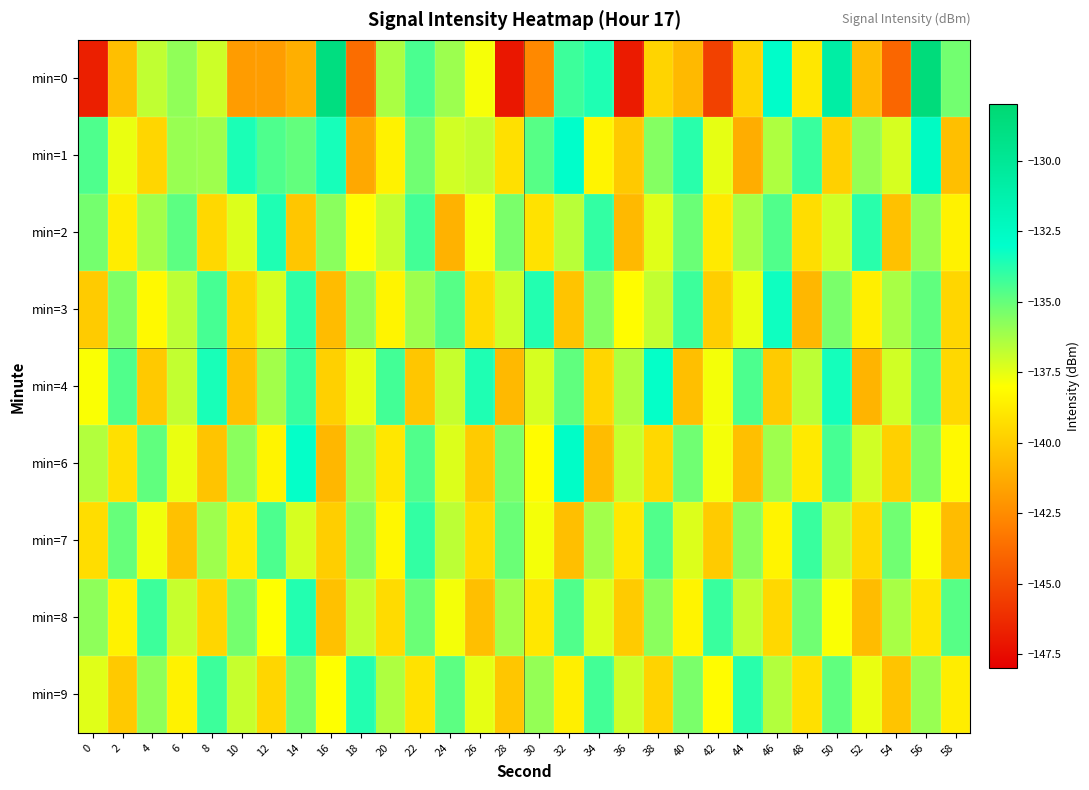

Which series has the largest total across all categories?

min=1